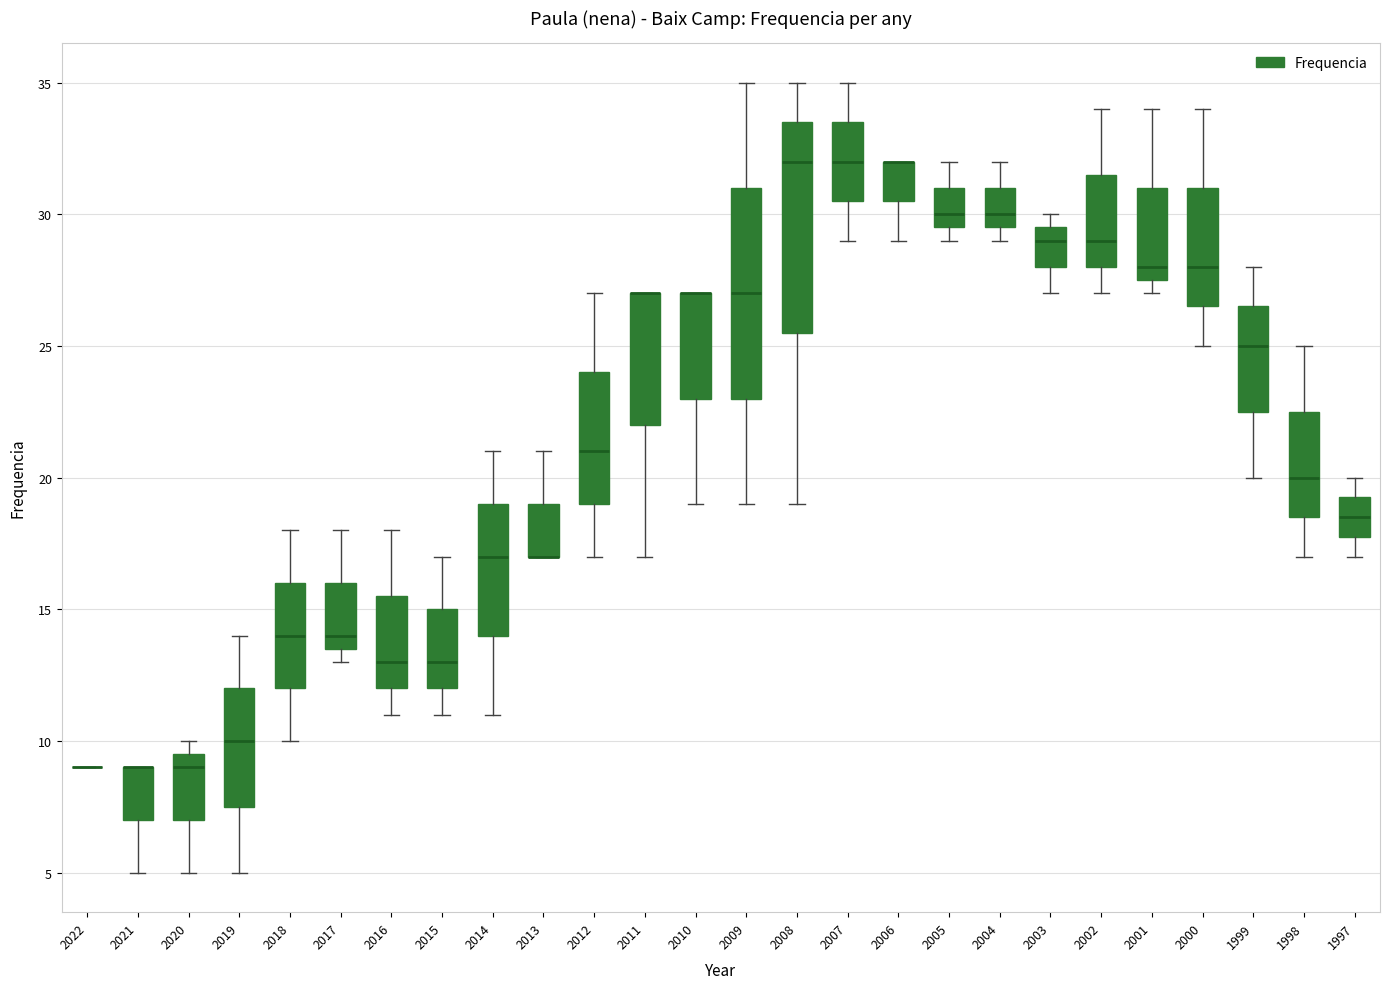

Reading left to right, transcribe this box plot: for each box, give where its median line is, the range the box spans, and where its two whiskers end, as read against the y-axis. The values are not printed on the chart, so give them approximately, as read against the axis.

2022: box collapsed to a line at 9.0, whiskers 9.0 to 9.0
2021: median 9.0 (drawn on the box's upper edge), box 7.0 to 9.0, whiskers 5.0 to 9.0
2020: median 9.0, box 7.0 to 9.5, whiskers 5.0 to 10.0
2019: median 10.0, box 7.5 to 12.0, whiskers 5.0 to 14.0
2018: median 14.0, box 12.0 to 16.0, whiskers 10.0 to 18.0
2017: median 14.0, box 13.5 to 16.0, whiskers 13.0 to 18.0
2016: median 13.0, box 12.0 to 15.5, whiskers 11.0 to 18.0
2015: median 13.0, box 12.0 to 15.0, whiskers 11.0 to 17.0
2014: median 17.0, box 14.0 to 19.0, whiskers 11.0 to 21.0
2013: median 17.0 (drawn on the box's lower edge), box 17.0 to 19.0, whiskers 17.0 to 21.0
2012: median 21.0, box 19.0 to 24.0, whiskers 17.0 to 27.0
2011: median 27.0 (drawn on the box's upper edge), box 22.0 to 27.0, whiskers 17.0 to 27.0
2010: median 27.0 (drawn on the box's upper edge), box 23.0 to 27.0, whiskers 19.0 to 27.0
2009: median 27.0, box 23.0 to 31.0, whiskers 19.0 to 35.0
2008: median 32.0, box 25.5 to 33.5, whiskers 19.0 to 35.0
2007: median 32.0, box 30.5 to 33.5, whiskers 29.0 to 35.0
2006: median 32.0 (drawn on the box's upper edge), box 30.5 to 32.0, whiskers 29.0 to 32.0
2005: median 30.0, box 29.5 to 31.0, whiskers 29.0 to 32.0
2004: median 30.0, box 29.5 to 31.0, whiskers 29.0 to 32.0
2003: median 29.0, box 28.0 to 29.5, whiskers 27.0 to 30.0
2002: median 29.0, box 28.0 to 31.5, whiskers 27.0 to 34.0
2001: median 28.0, box 27.5 to 31.0, whiskers 27.0 to 34.0
2000: median 28.0, box 26.5 to 31.0, whiskers 25.0 to 34.0
1999: median 25.0, box 22.5 to 26.5, whiskers 20.0 to 28.0
1998: median 20.0, box 18.5 to 22.5, whiskers 17.0 to 25.0
1997: median 18.5, box 18.0 to 19.5, whiskers 17.0 to 20.0